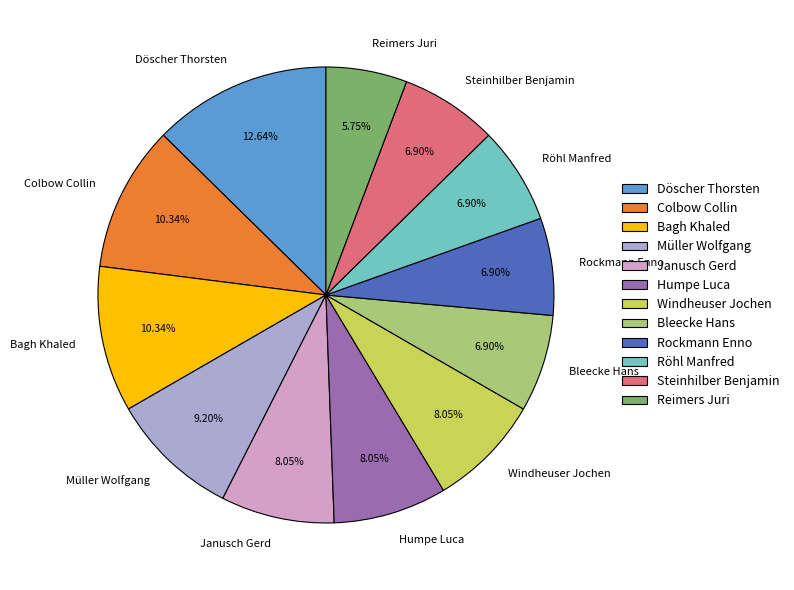

What is the ratio of the value at Müller Wolfgang to the value at Bagh Khaled?

0.9